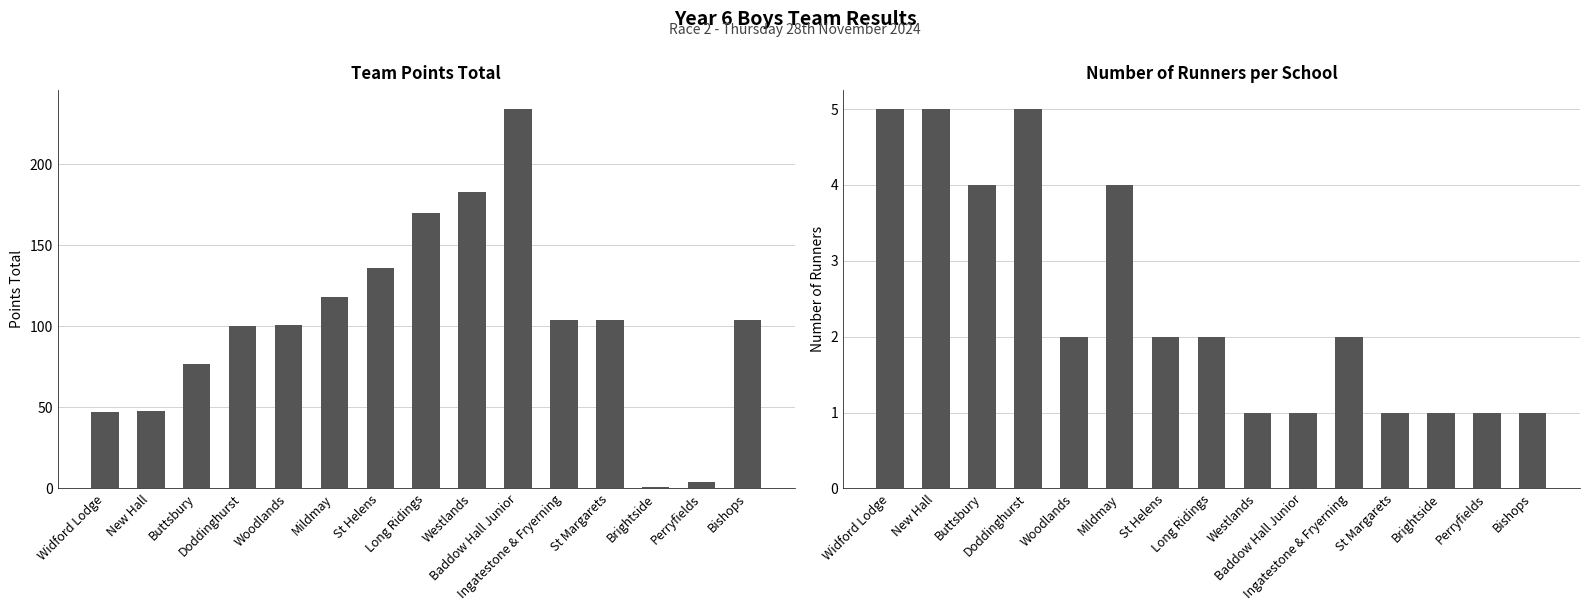

The value of Runner Count at Ingatestone & Fryerning is 2. True or false?

True